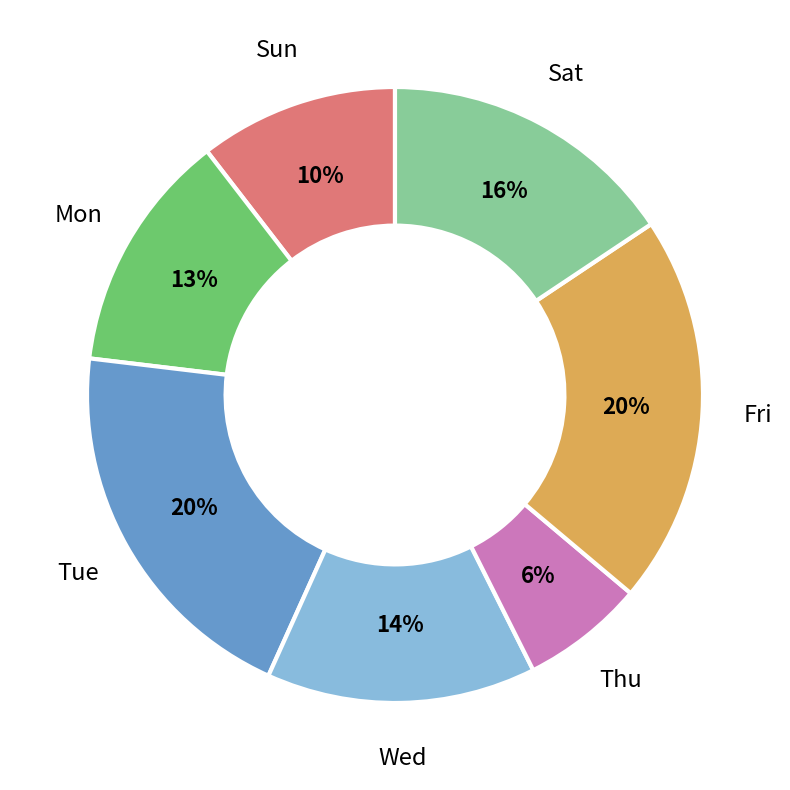

Count the number of slices in the pie.

7